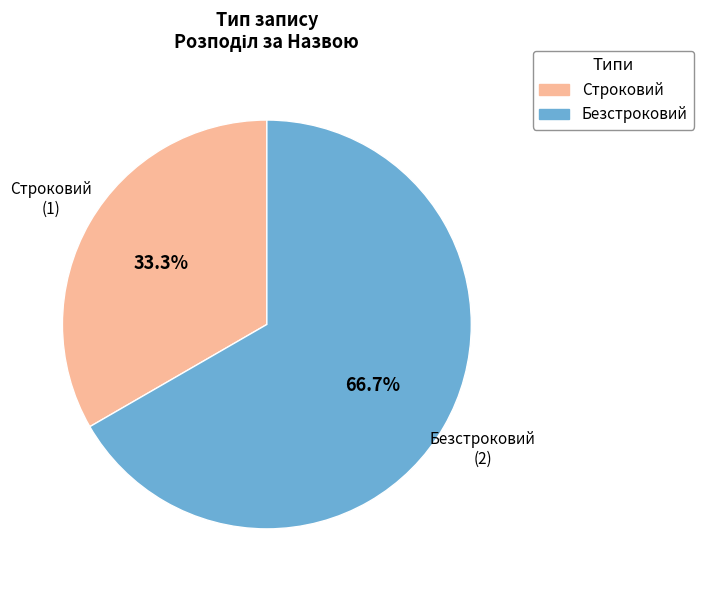

The Строковий slice represents 20% of the pie. True or false?

False